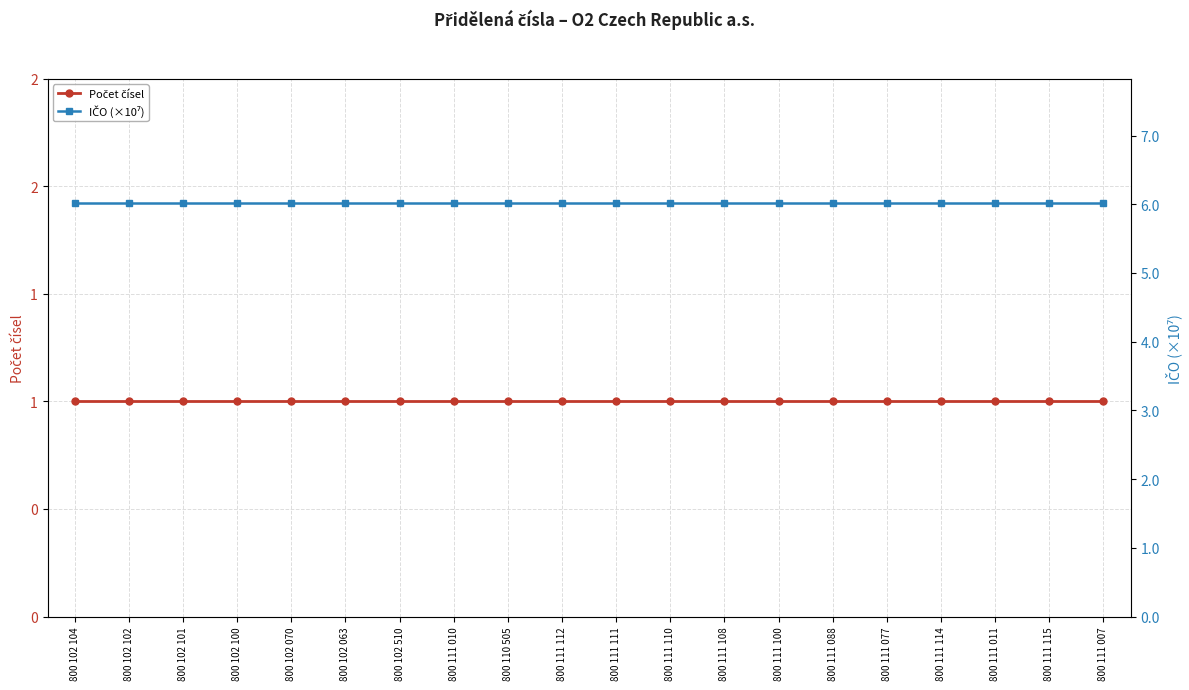

Rank the series by their maximum value, from highest to lowest.

IČO (×10⁷), Počet čísel